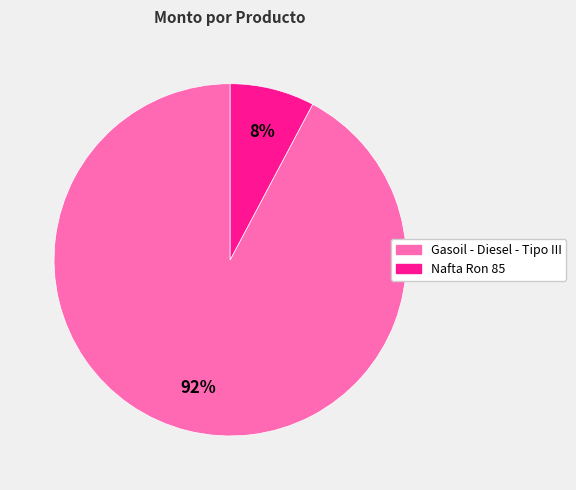

To the nearest percent, what is the combined percentage of Nafta Ron 85 and Gasoil - Diesel - Tipo III?

100%